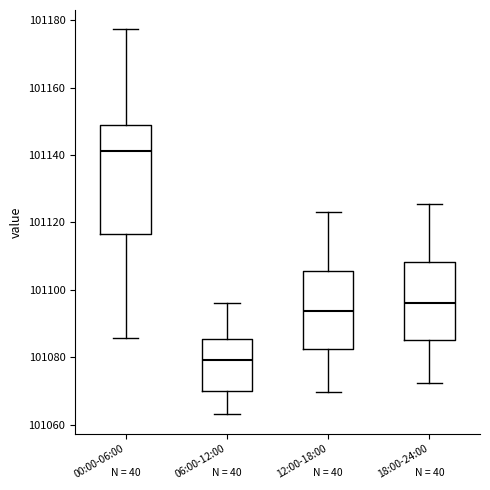

Reading left to right, transcribe this box plot: for each box, give where its median line is, the range the box spans, and where its two whiskers end, as read against the y-axis. The values are not printed on the chart, so give them approximately, as read against the axis.

00:00-06:00: median 101142, box 101116 to 101148, whiskers 101086 to 101178
06:00-12:00: median 101080, box 101070 to 101086, whiskers 101064 to 101096
12:00-18:00: median 101094, box 101082 to 101106, whiskers 101070 to 101124
18:00-24:00: median 101096, box 101086 to 101108, whiskers 101072 to 101126